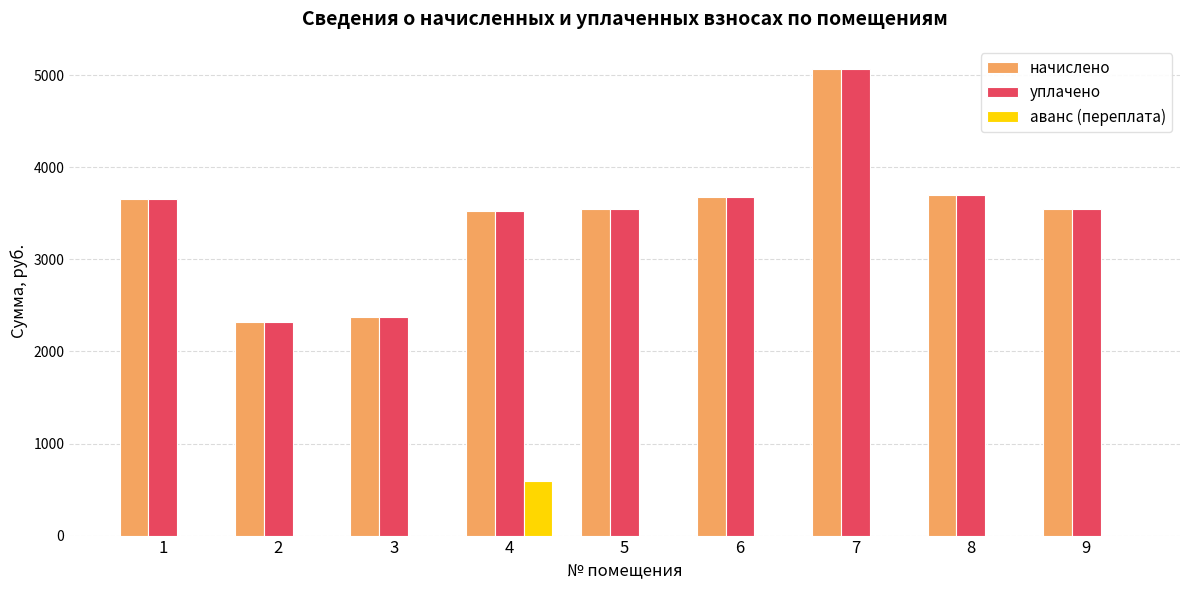

What is the spread (max minus min) of values at 3?

2376.4